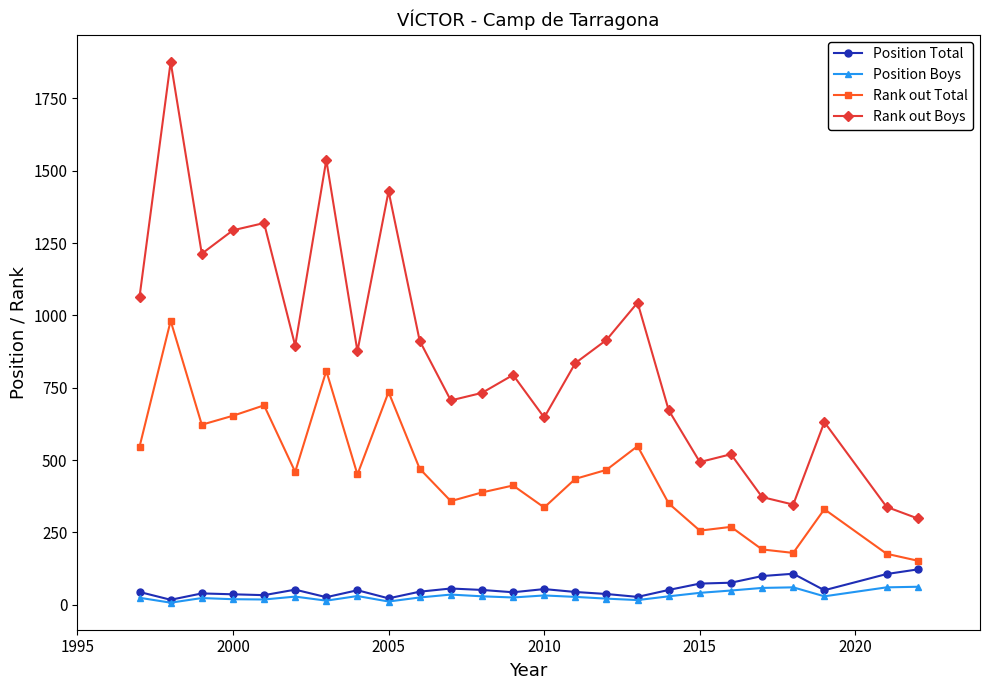

Is it true that Position Boys equals 32 at 2010?

True